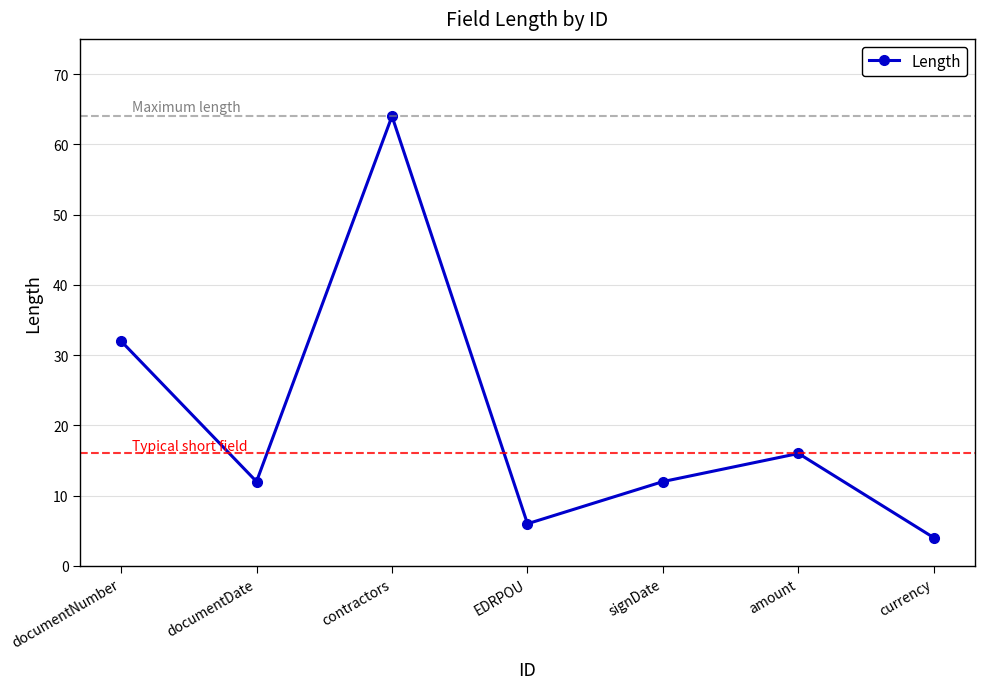

Reading left to right, list all the values displayed in this chart.

32	12	64	6	12	16	4